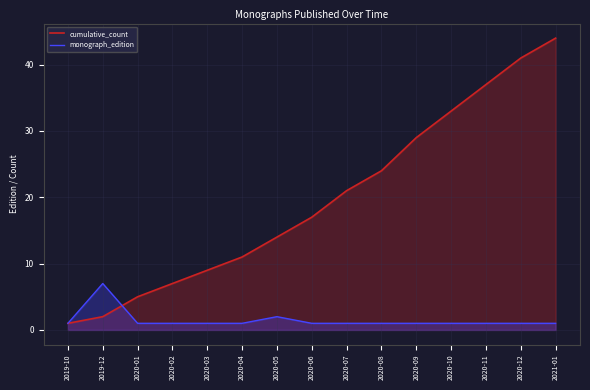

List the series in order of their peak value, highest first.

cumulative_count, monograph_edition